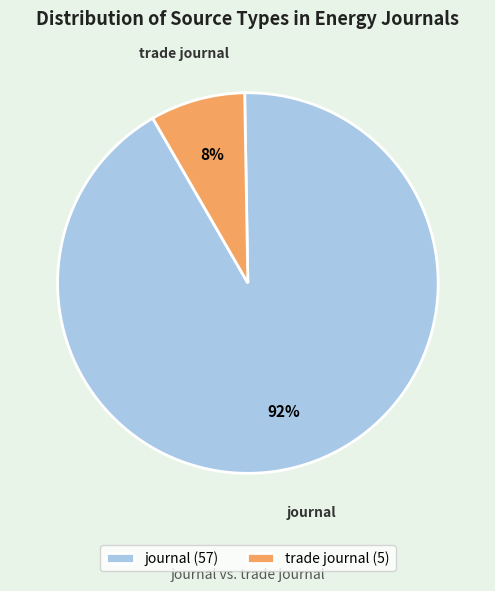

Count the number of slices in the pie.

2